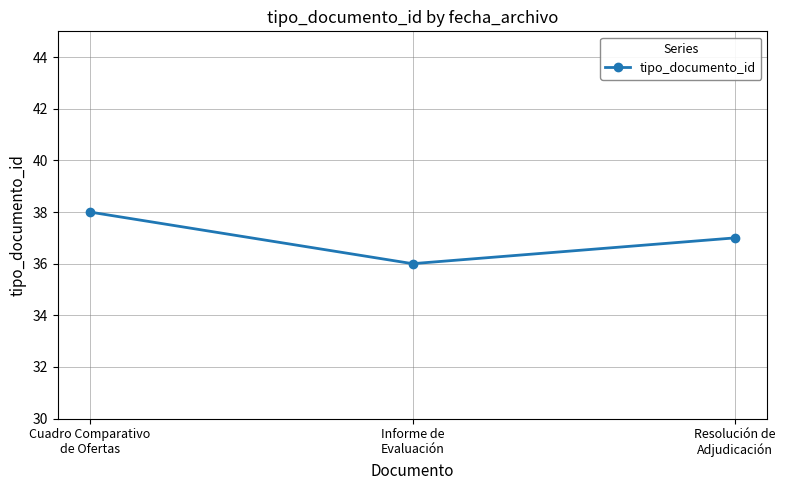

What is the average value?

37